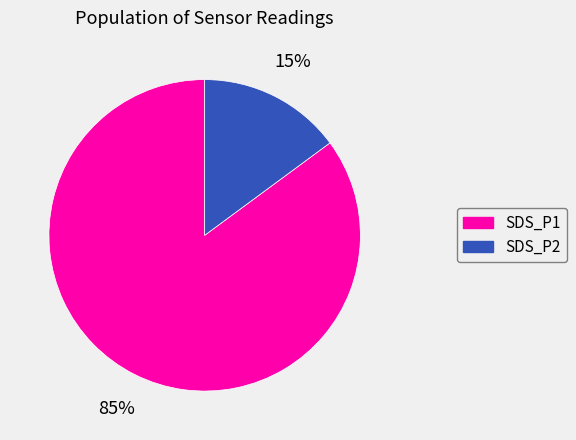

Is there any slice that represents more than half of the pie?

Yes